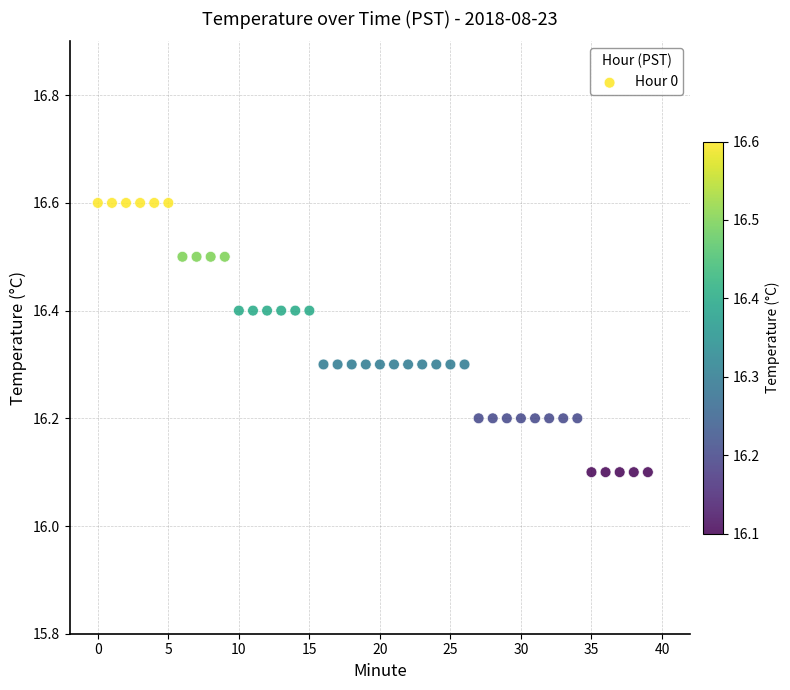

What is the range of Y values (max minus min)?

0.5